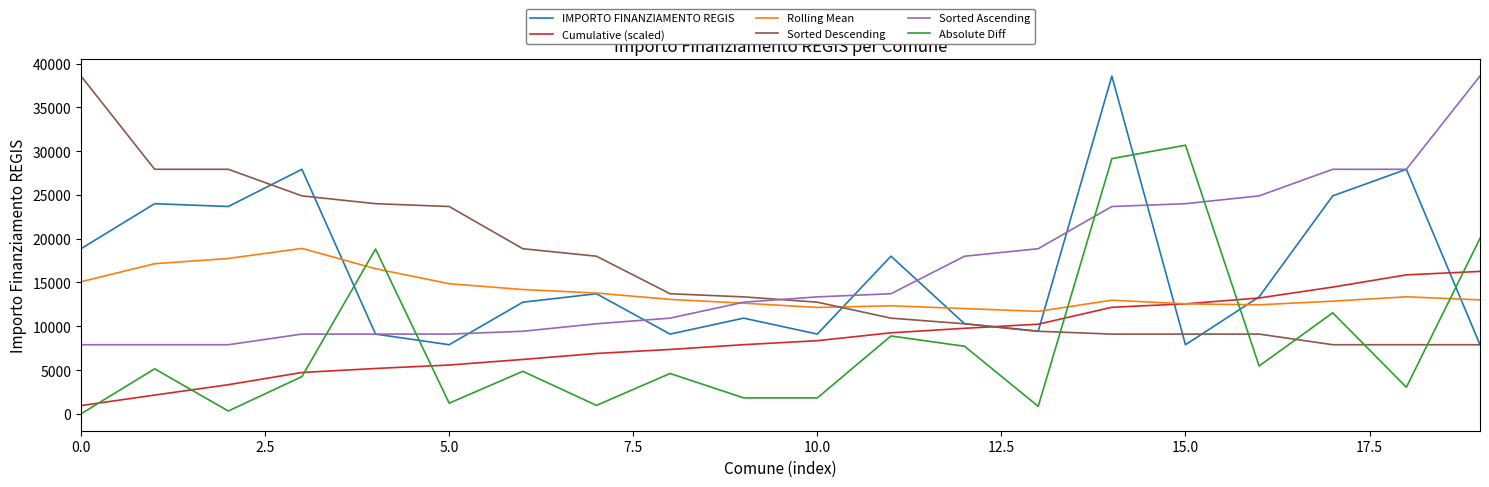

What is the highest value of the Absolute Diff series?

30674.0